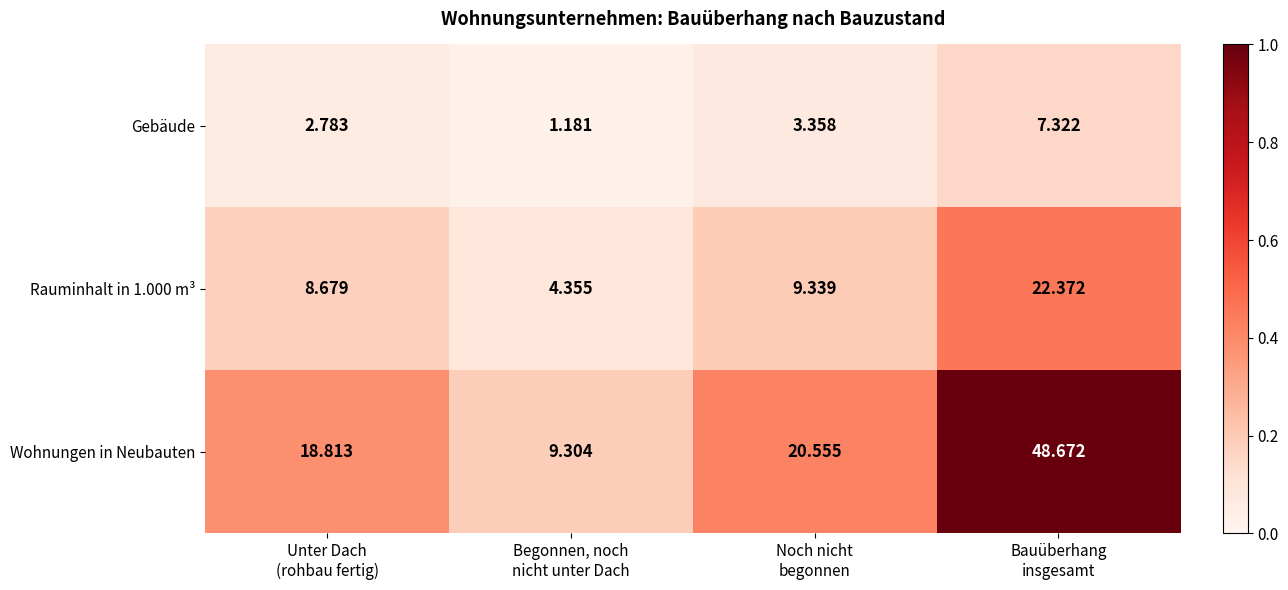

Which series has the largest total across all categories?

Wohnungen in Neubauten